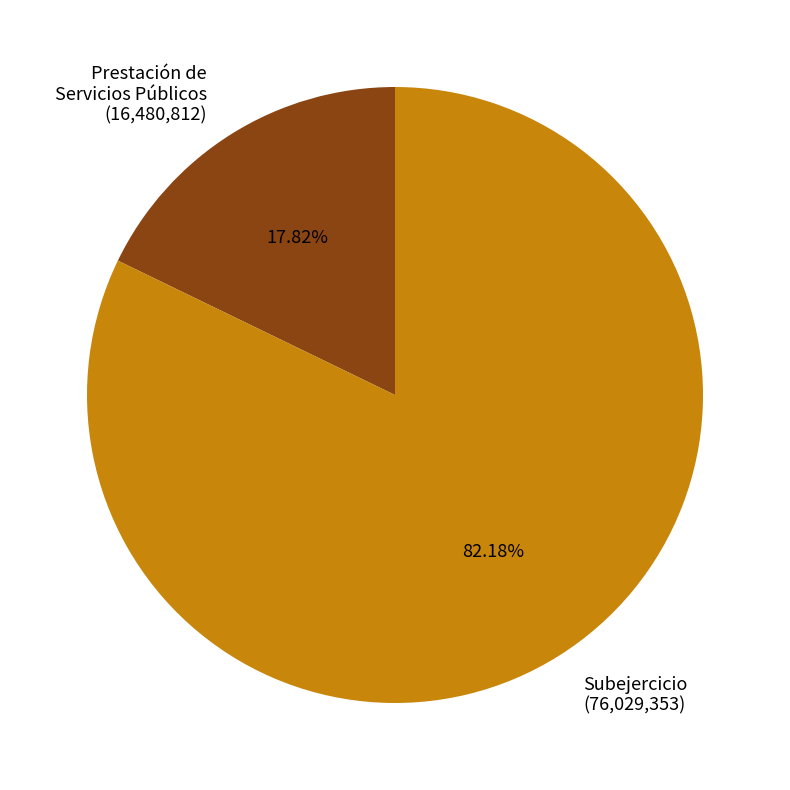

Does Prestación de Servicios Públicos account for over 50% of the chart?

No